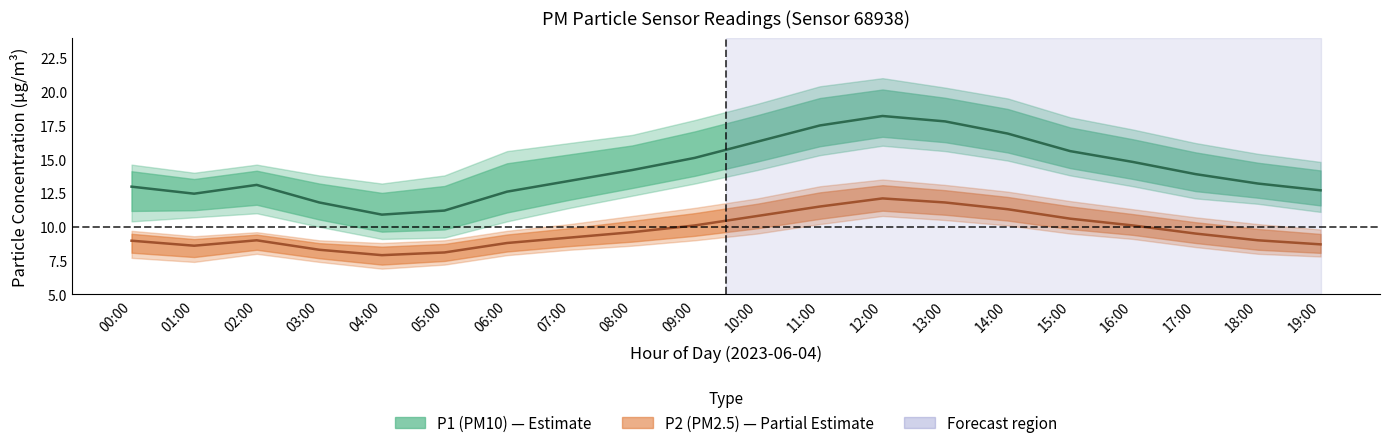

What is the difference between the P2_lower values at 08:00 and 05:00?

1.4